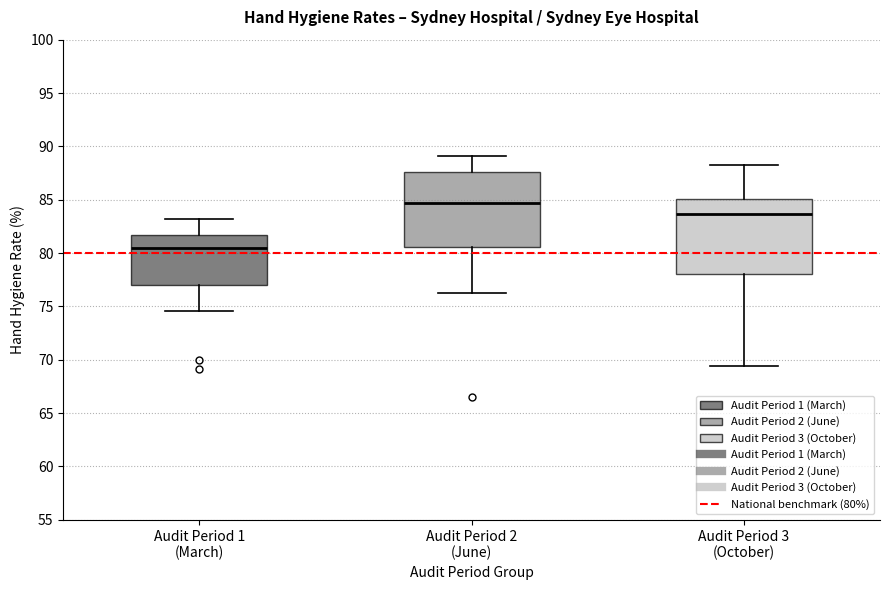

Reading left to right, read every box against the y-axis: the position of its median line, the range the box covers, and the ends of its whiskers. The values are not printed on the chart, so give them approximately, as read against the axis.

Audit Period 1 (March): median 80.5, box 77.0 to 81.5, whiskers 74.5 to 83.0
Audit Period 2 (June): median 84.5, box 80.5 to 87.5, whiskers 76.5 to 89.0
Audit Period 3 (October): median 83.5, box 78.0 to 85.0, whiskers 69.5 to 88.5